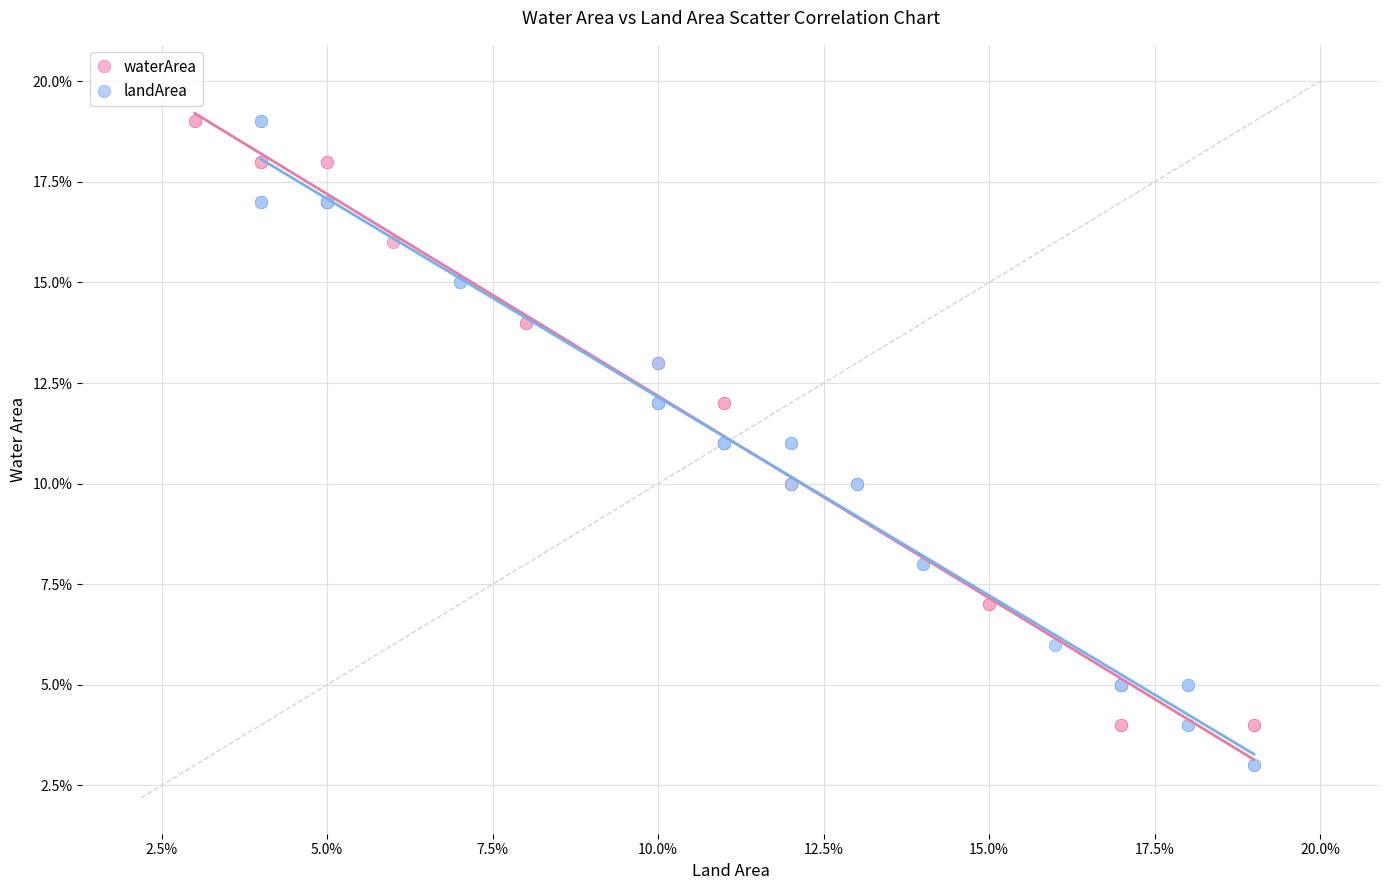

What are all the series names shown in the legend?

waterArea, landArea